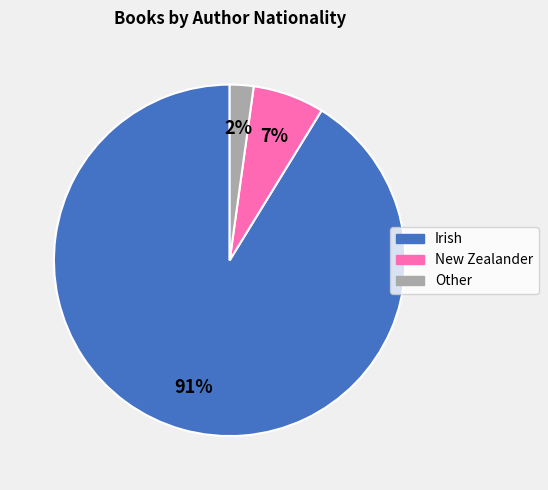

Rank the categories by value from lowest to highest.

Other, New Zealander, Irish